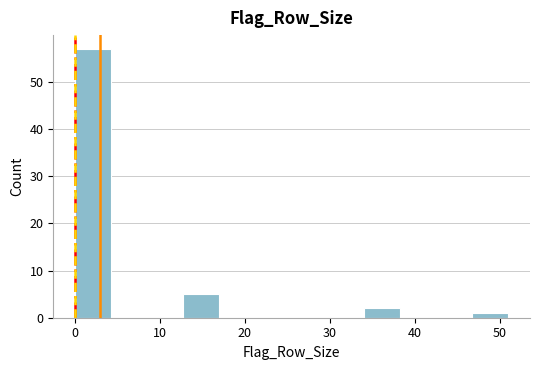

How tall is the bar that spans 0 to 4 on the x-axis? Neither the bar edges nor the heights are printed on the chart, so give them approximately, as read against the axes.

57